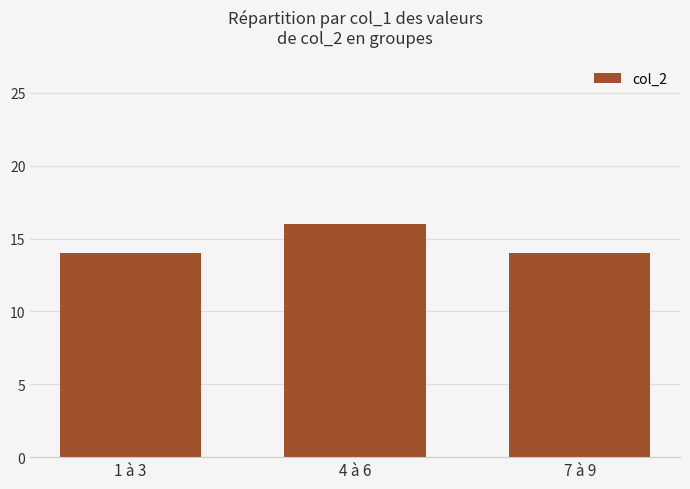

Between 4 à 6 and 7 à 9, which is larger?

4 à 6